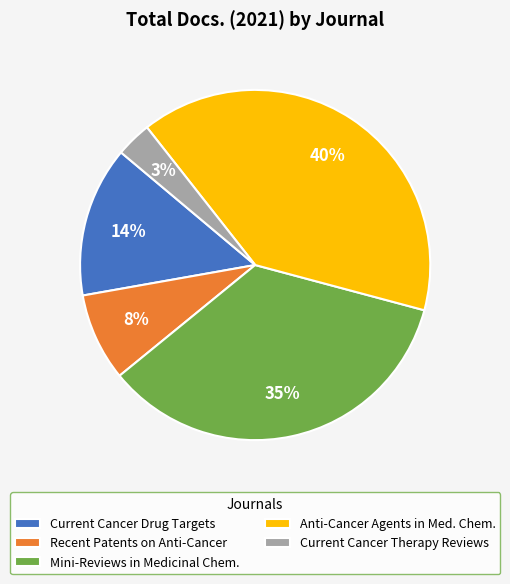

Combined, do Current Cancer Drug Targets and Current Cancer Therapy Reviews account for over 50%?

No